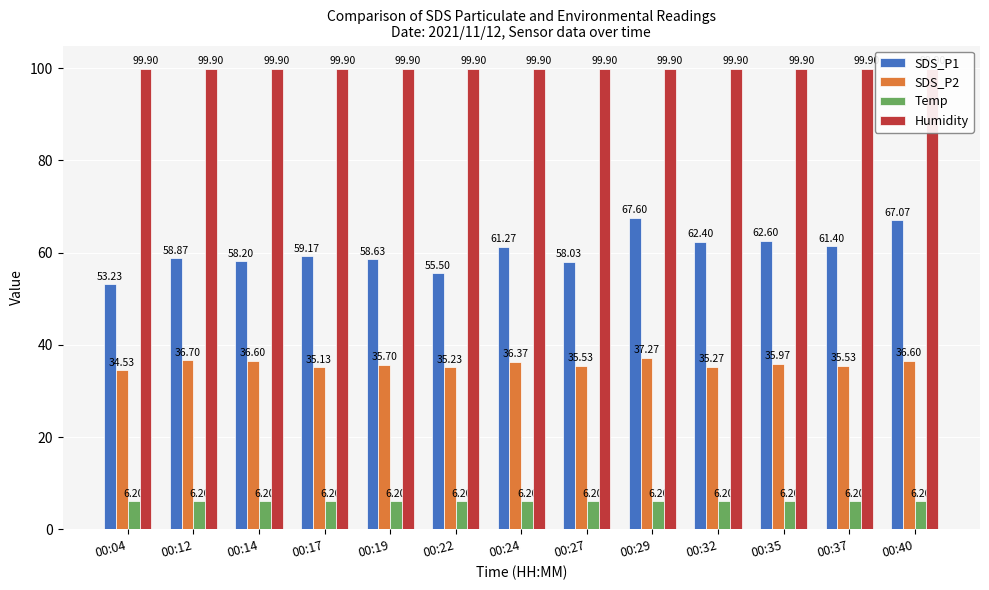

List the labels in order of Temp value, smallest first.

00:04, 00:12, 00:14, 00:17, 00:19, 00:22, 00:24, 00:27, 00:29, 00:32, 00:35, 00:37, 00:40